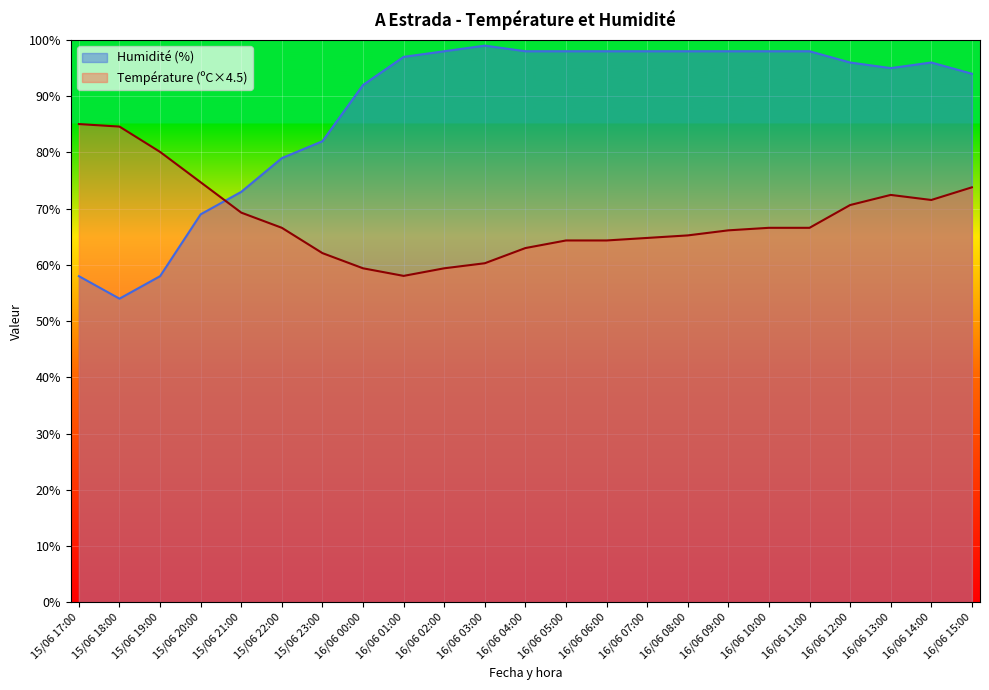

How many interior local valleys does the Humidité (%) series have?

2